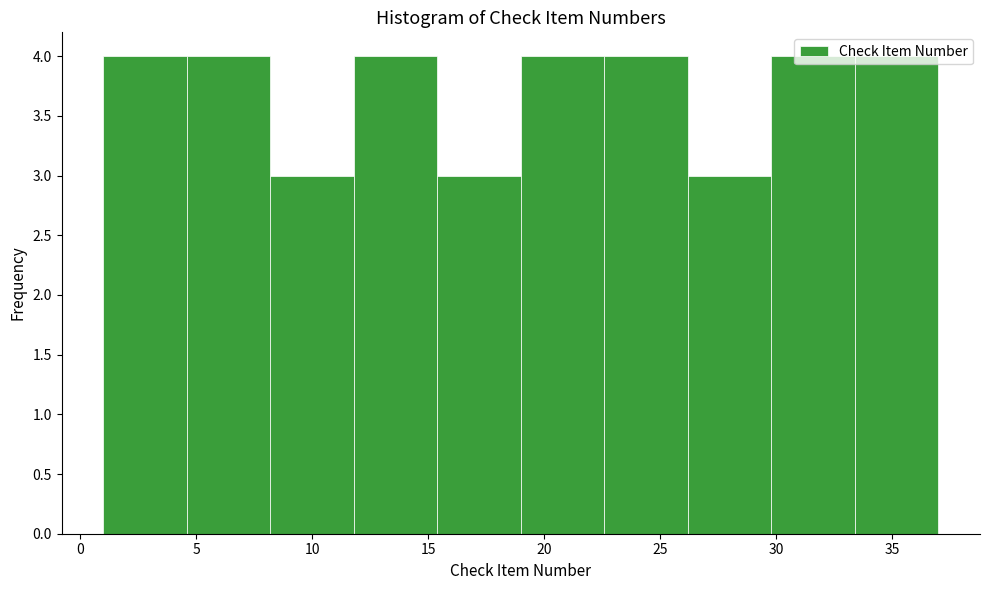

Reading left to right, transcribe this chart: for each bar, give the range it covers on the x-axis and its height. Neither the bar edges nor the heights are printed on the chart, so give them approximately, as read against the axes.

1.0 to 4.6: 4
4.6 to 8.2: 4
8.2 to 11.8: 3
11.8 to 15.4: 4
15.4 to 19.0: 3
19.0 to 22.6: 4
22.6 to 26.2: 4
26.2 to 29.8: 3
29.8 to 33.4: 4
33.4 to 37.0: 4